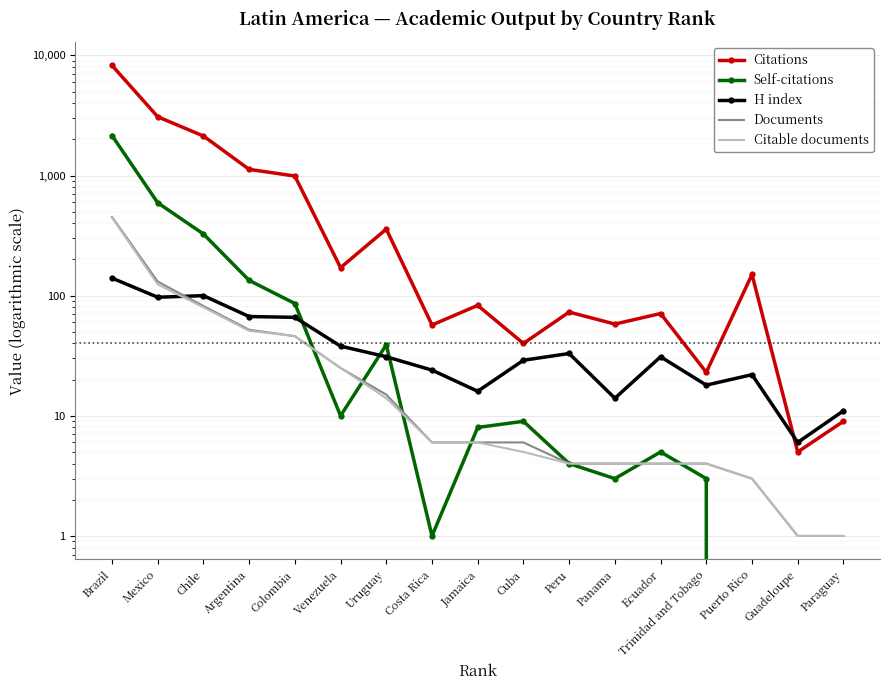

Which series has the widest spread of values?

Citations